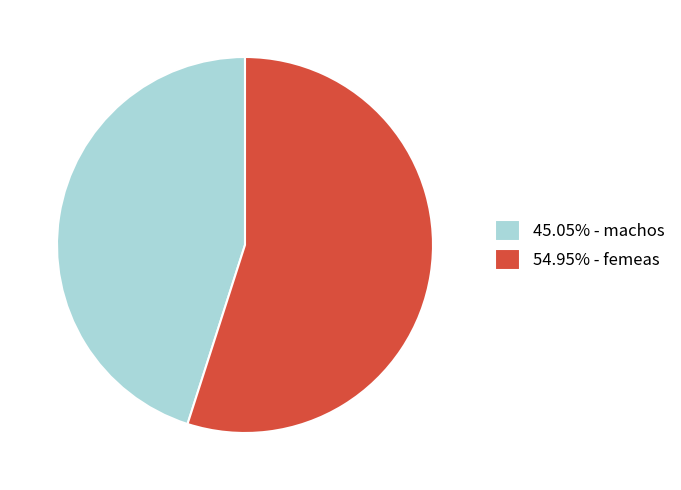

Approximately how many times larger is the value at 54.95% - femeas compared to 45.05% - machos?

1.2